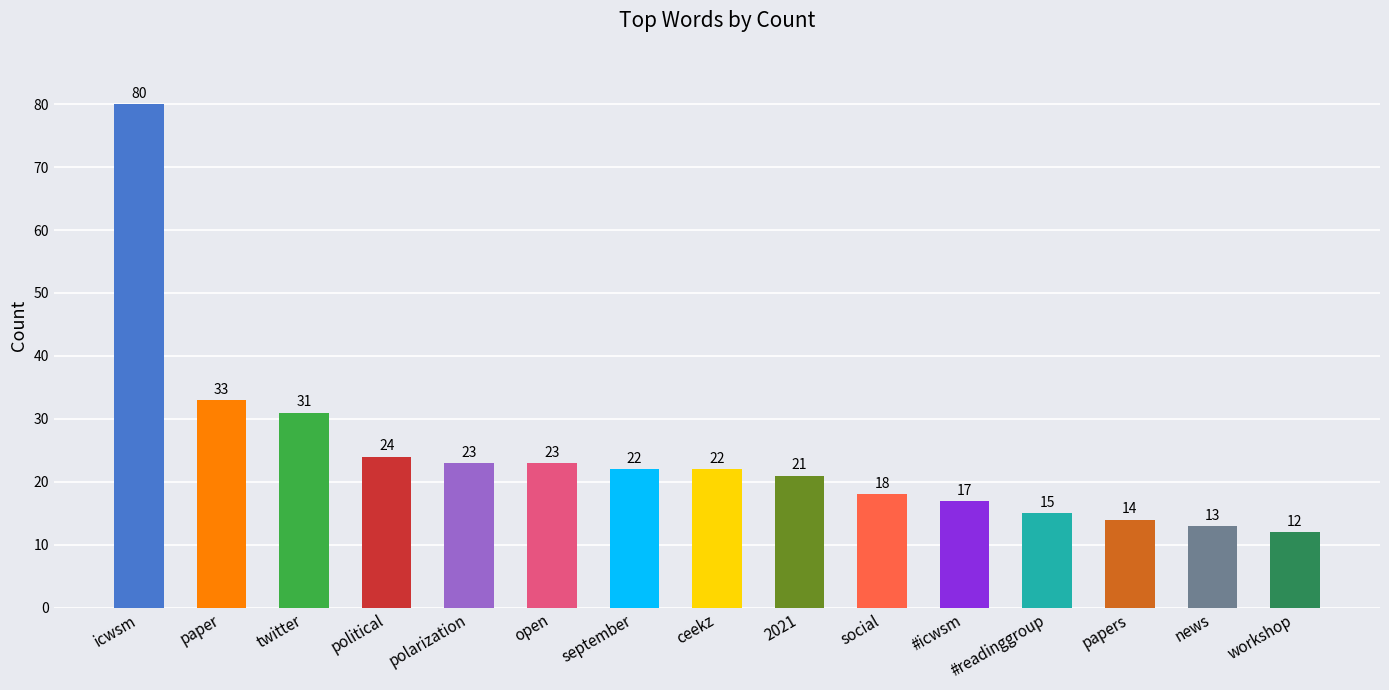

At which label does the data first exceed 22?

icwsm